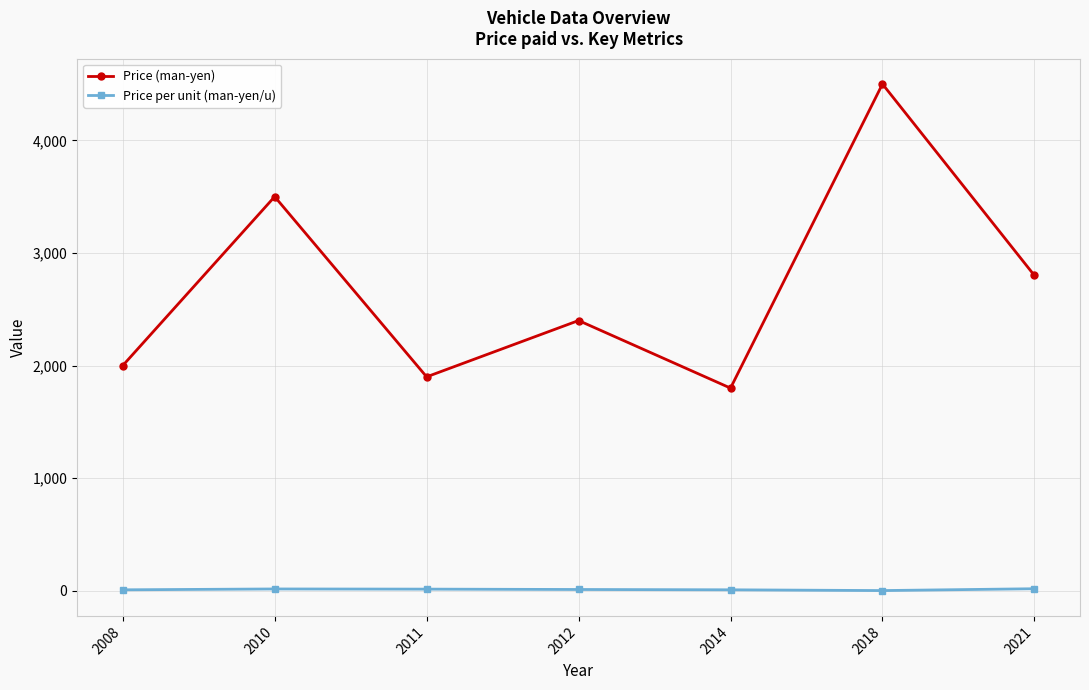

Which series has the largest total across all categories?

Price (man-yen)